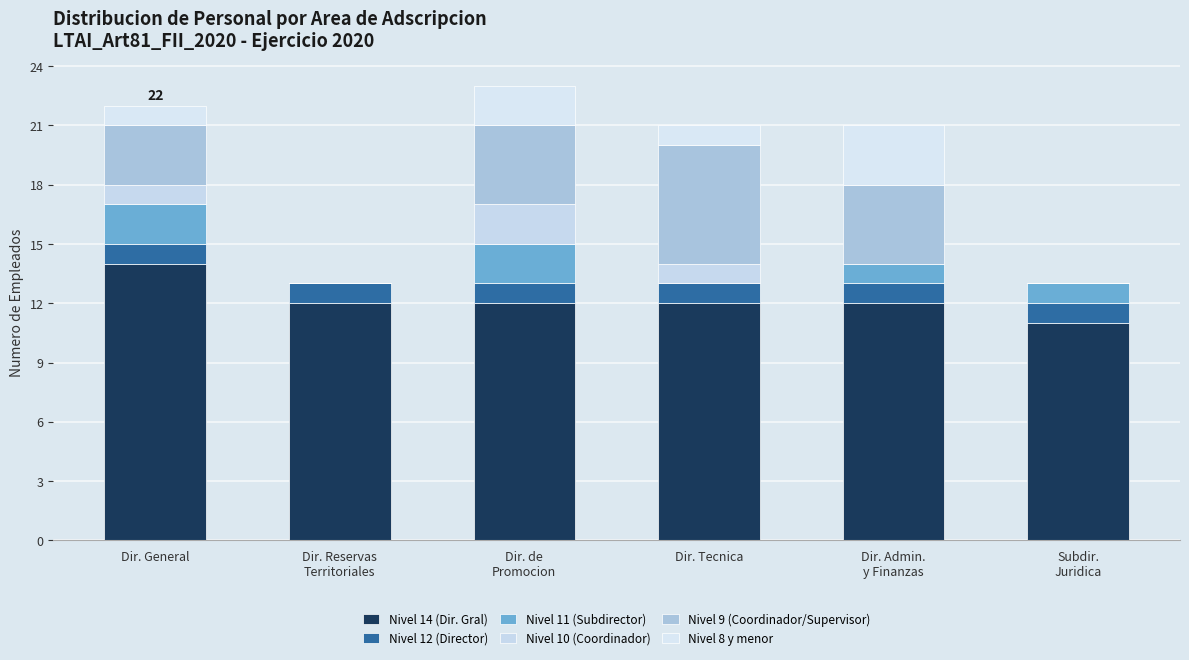

Are the bars grouped side by side (vs. stacked)?

No